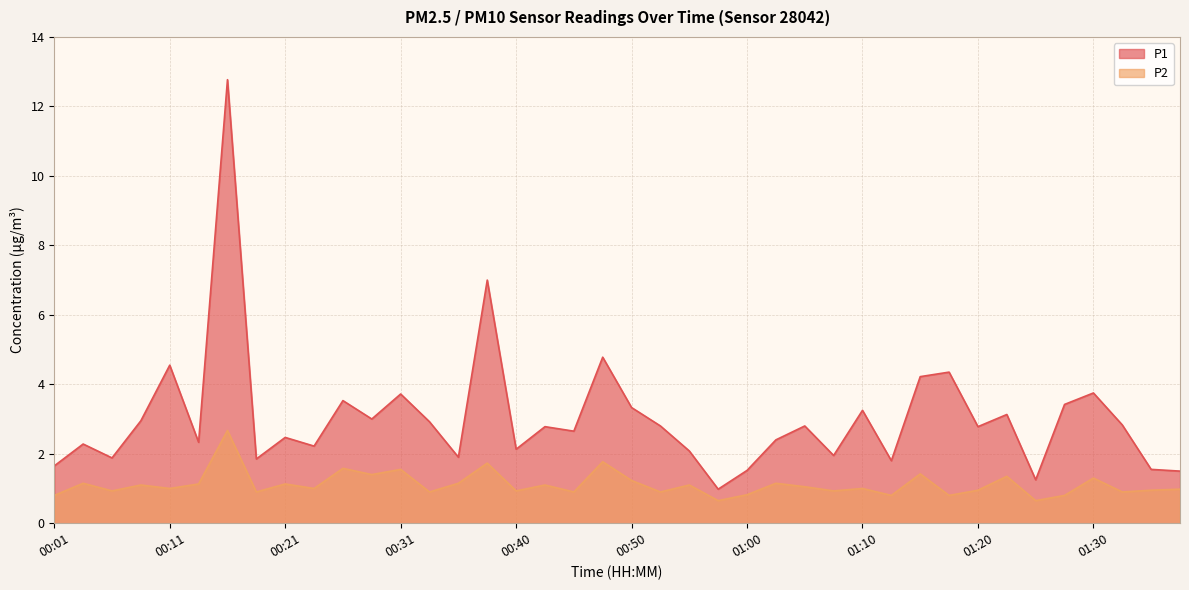

Does the chart have visible grid lines?

Yes